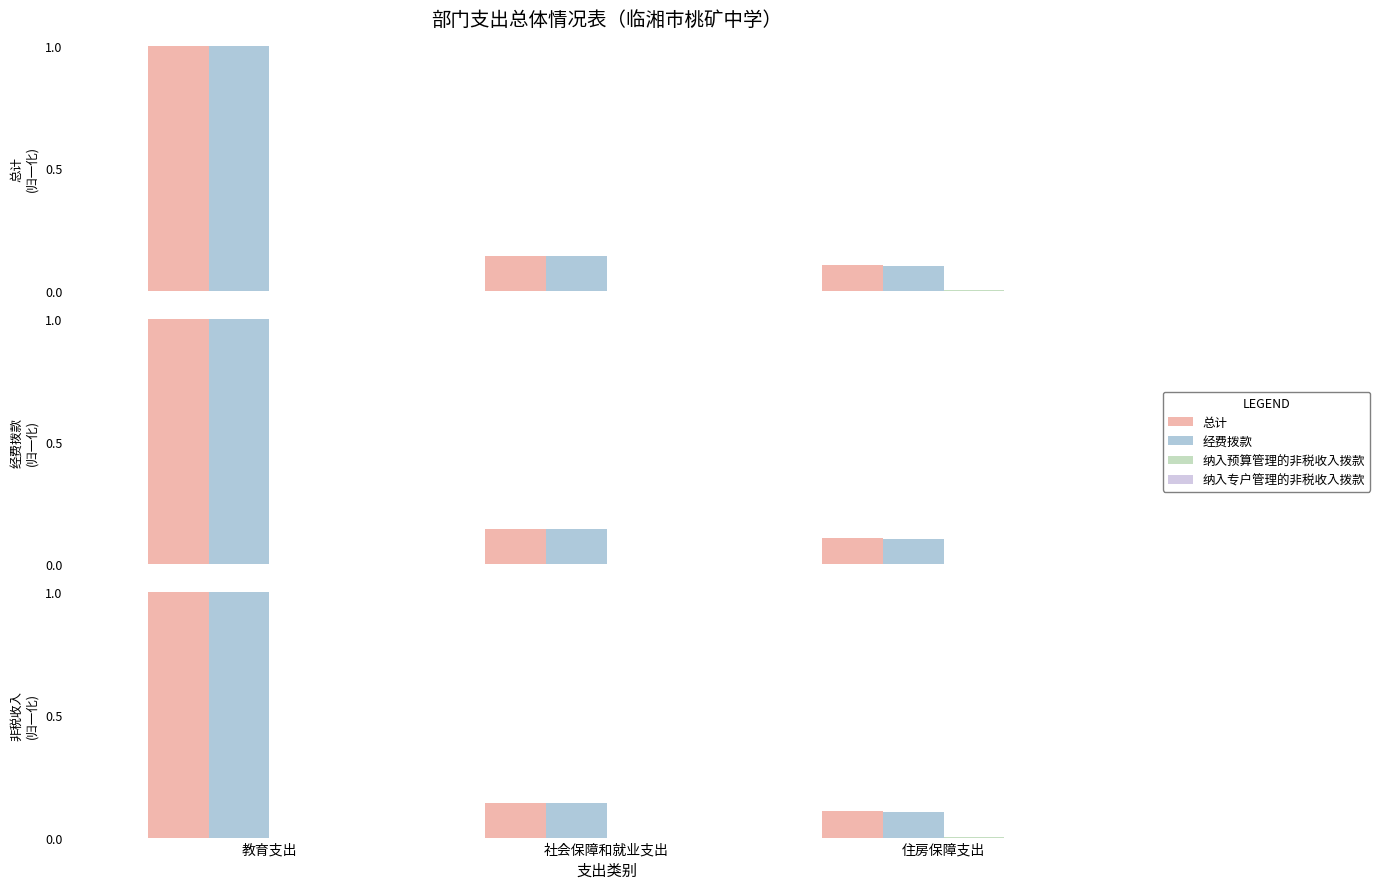

List the labels in order of 经费拨款 value, largest first.

教育支出, 社会保障和就业支出, 住房保障支出